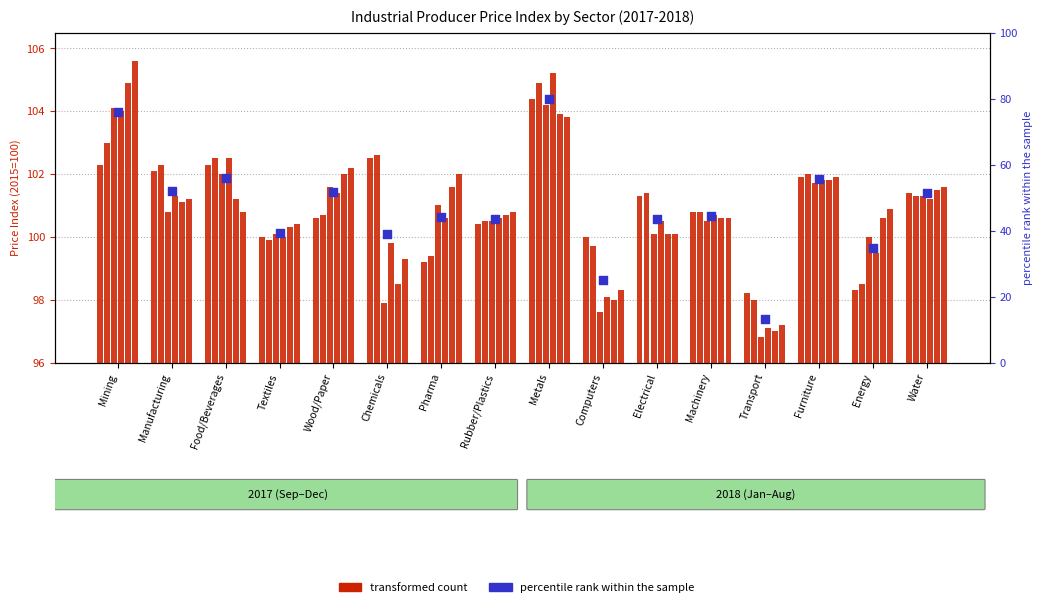

At how many categories does at least one series exceed 101?

10